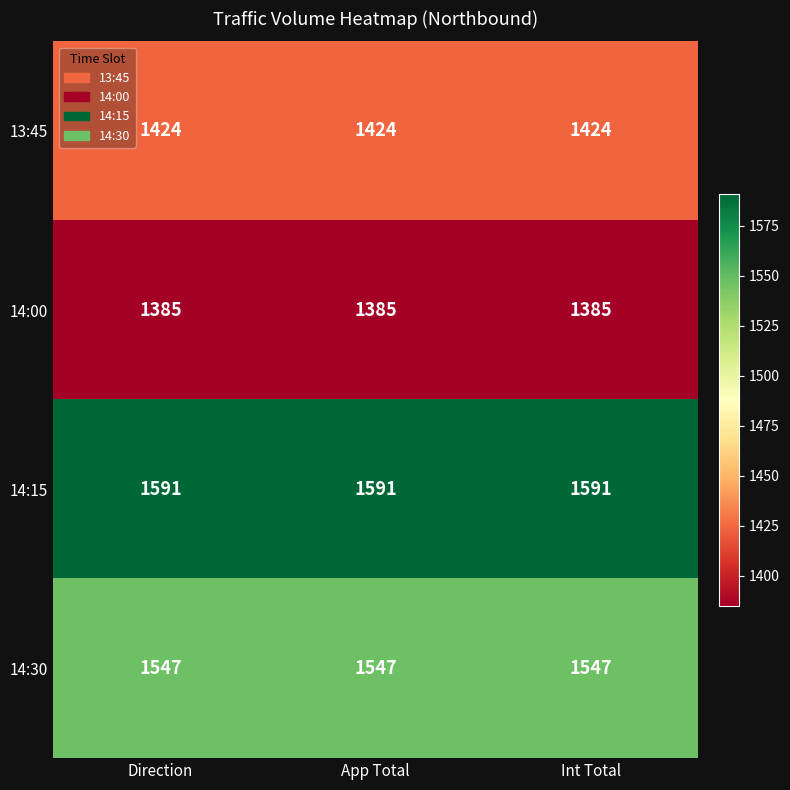

At how many categories does at least one series exceed 1415?

3